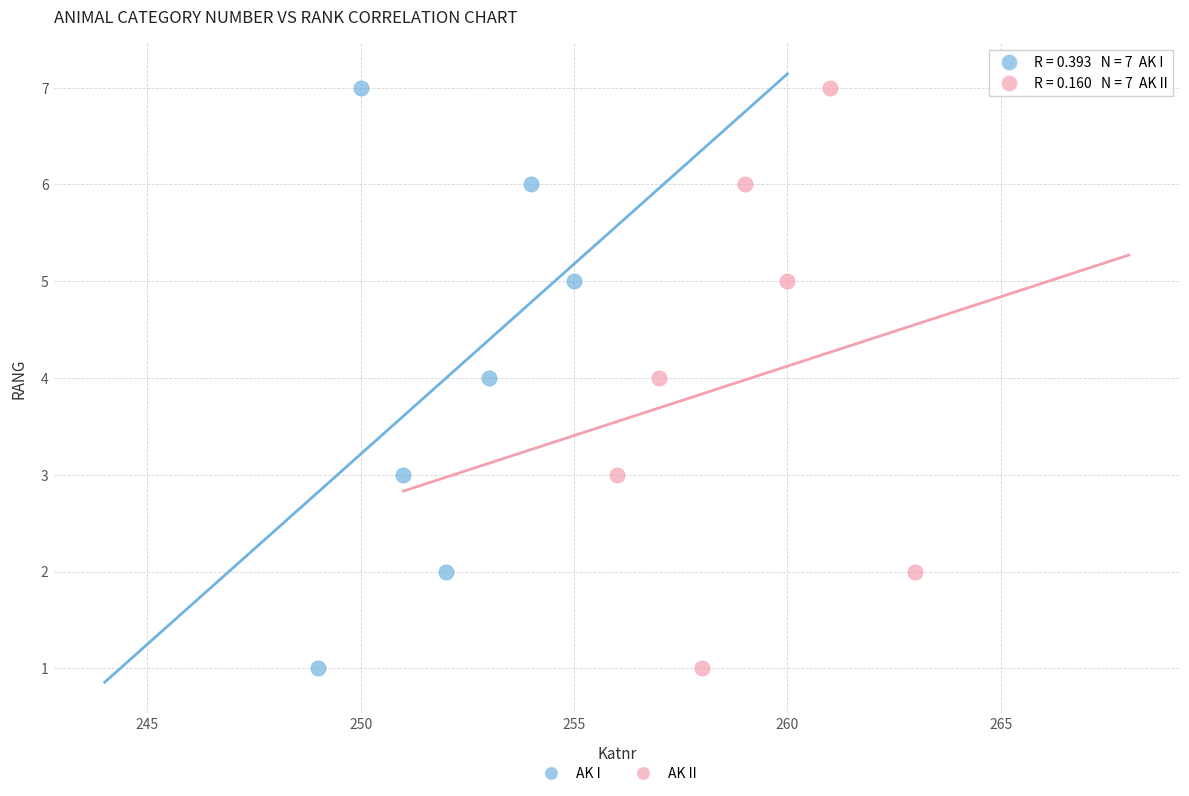

What are all the series names shown in the legend?

AK I, AK II